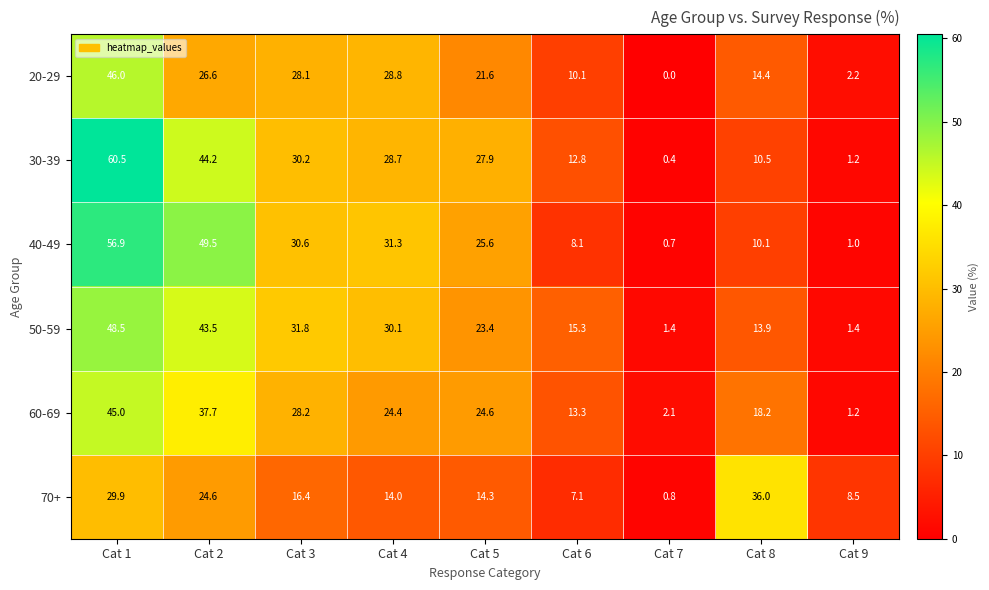

True or false: 60-69 has a value of 41.6 at Cat 5.

False